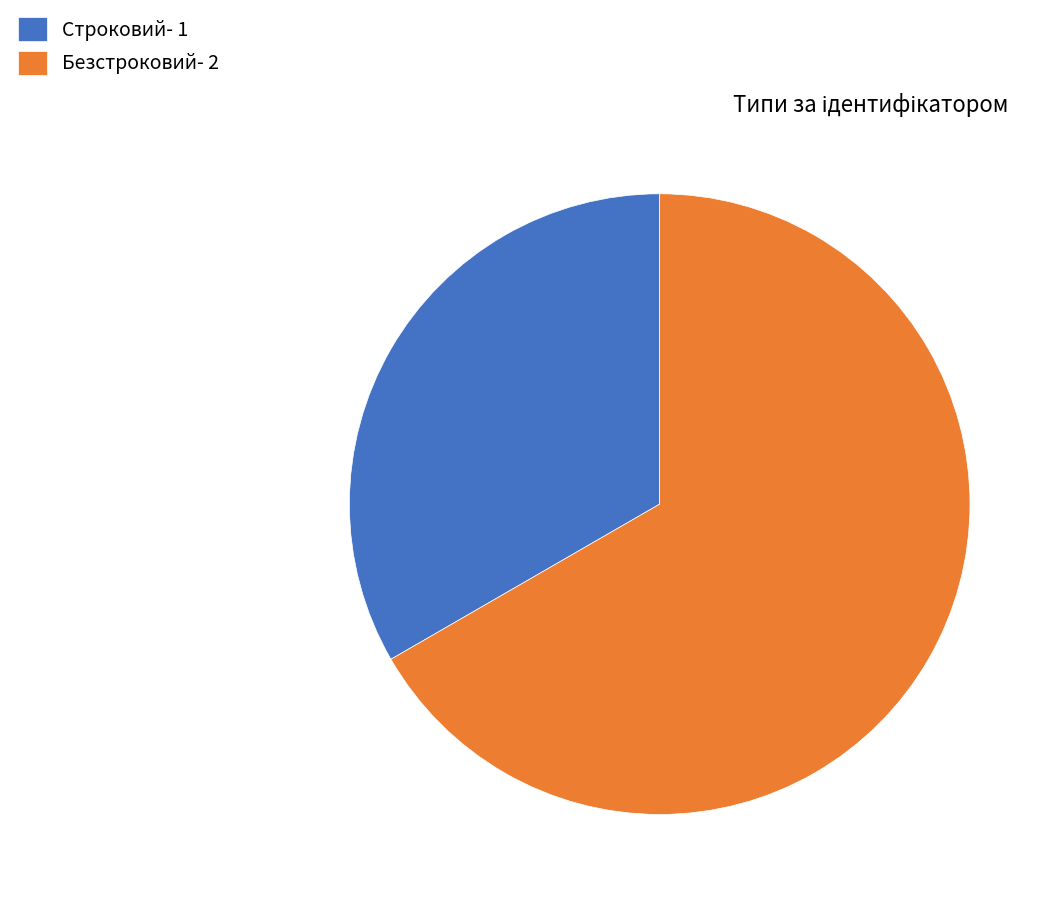

How many segments does this pie chart have?

2